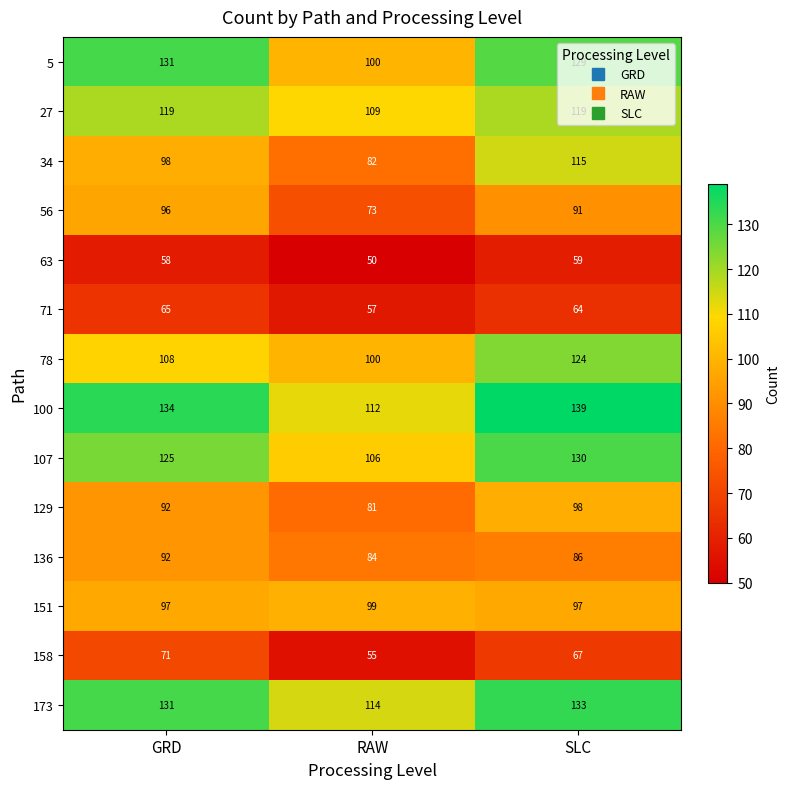

What is the average value of the 158 series?

64